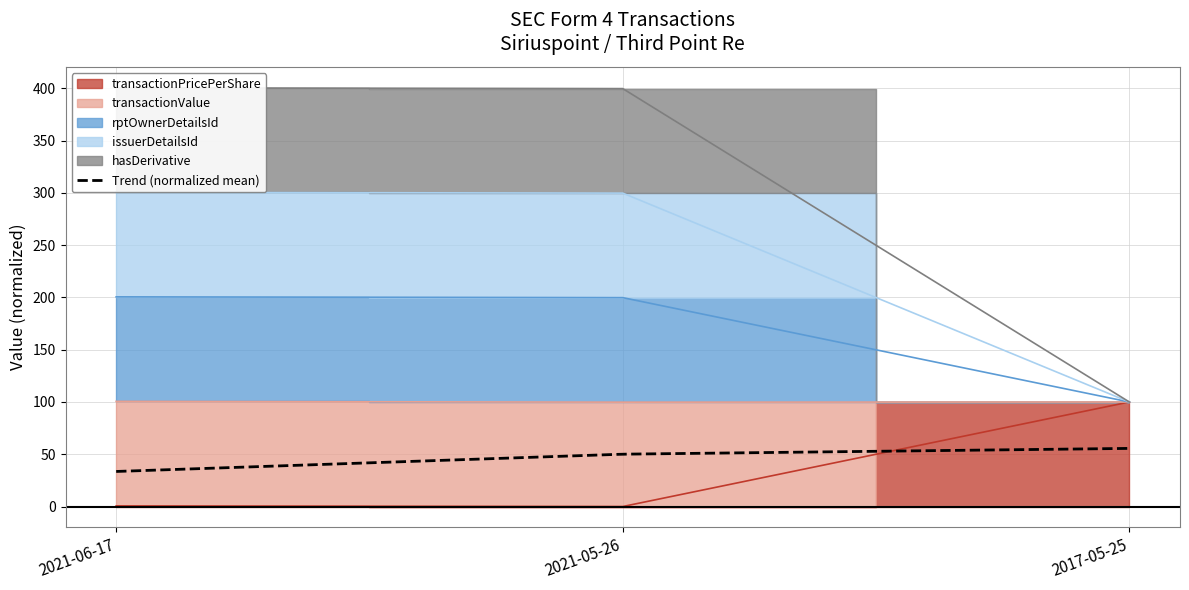

What is the maximum value for Trend (normalized mean)?

55.6